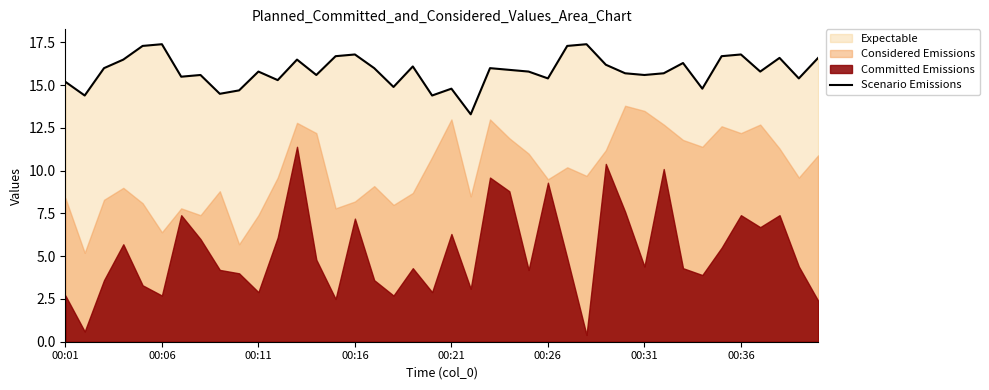

True or false: Scenario Emissions has a value of 15.4 at 00:26.

True